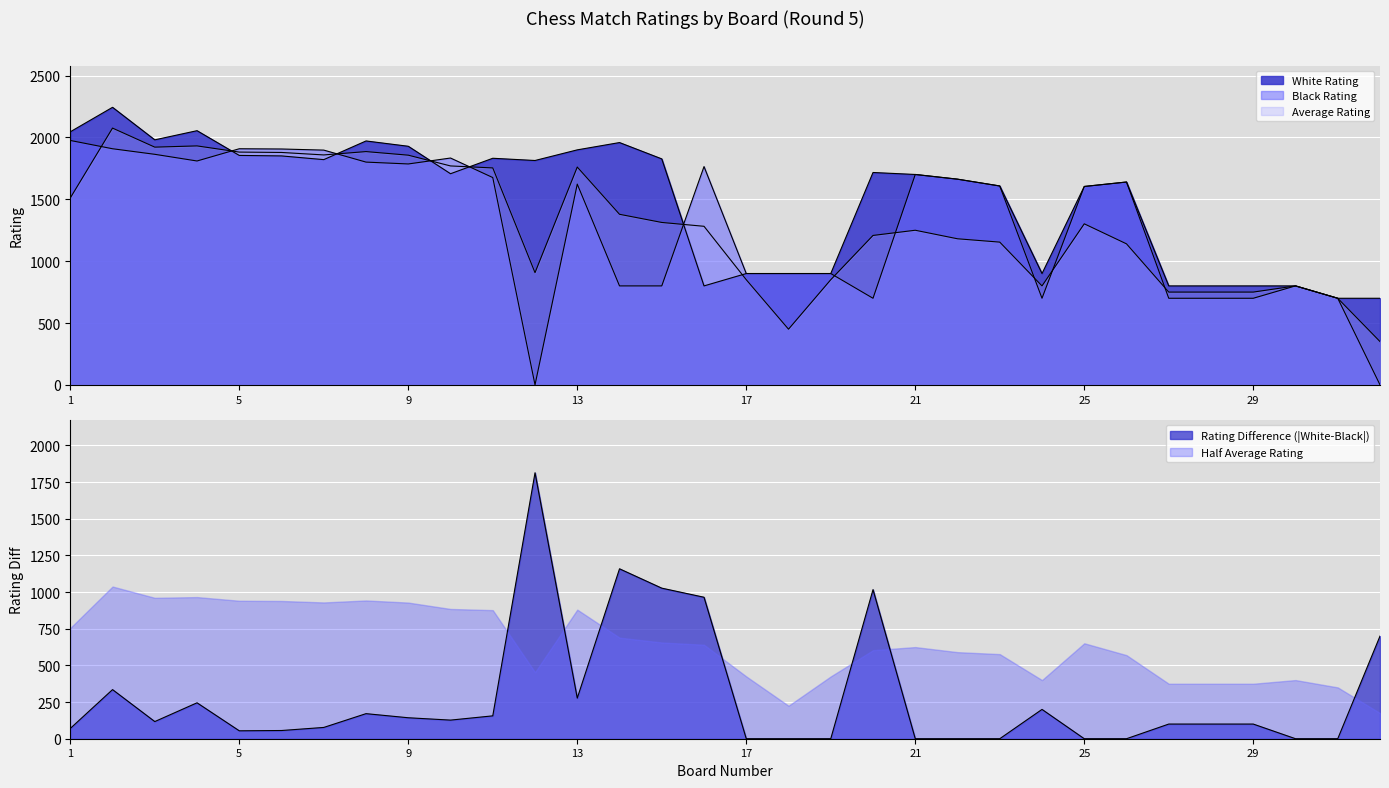

How many categories are shown in the chart?

32